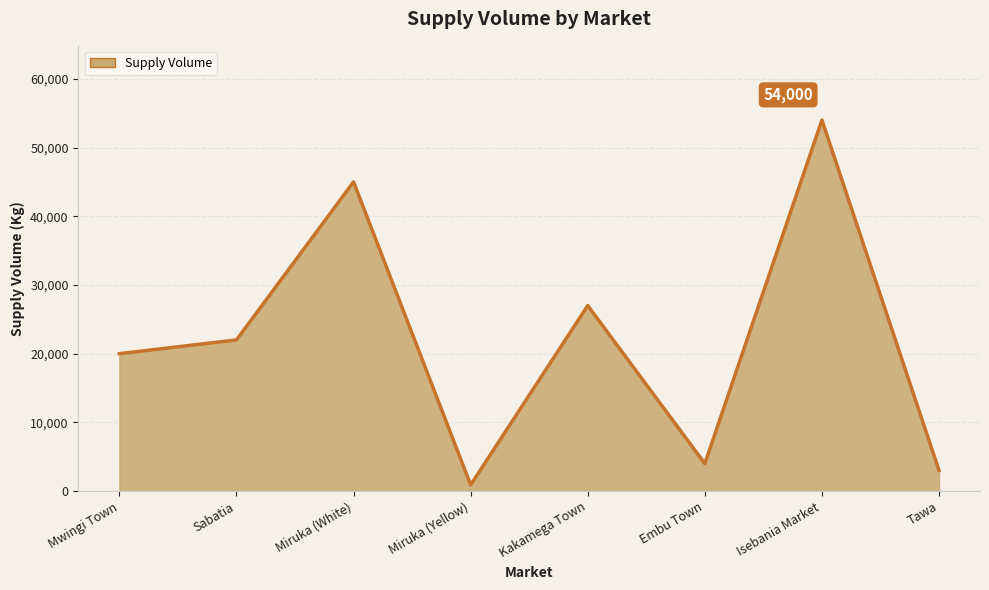

Where is the first local minimum?

Miruka (Yellow)